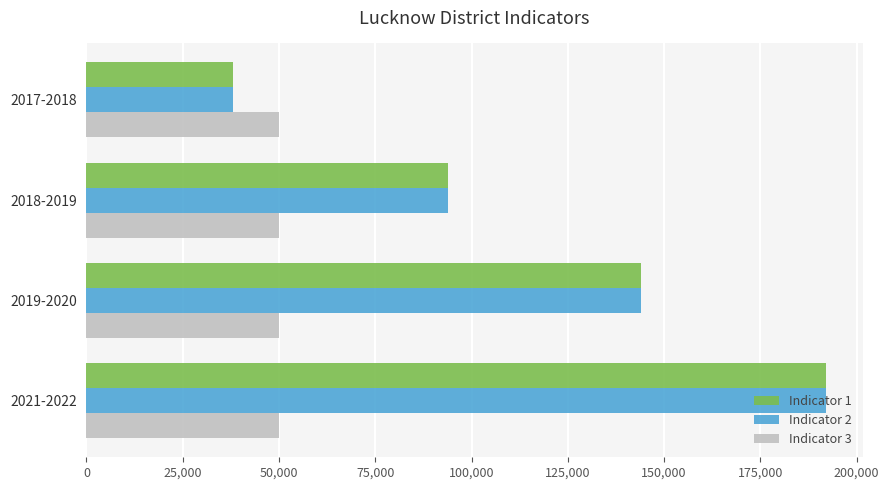

At which category is the sum across all series the highest?

2021-2022